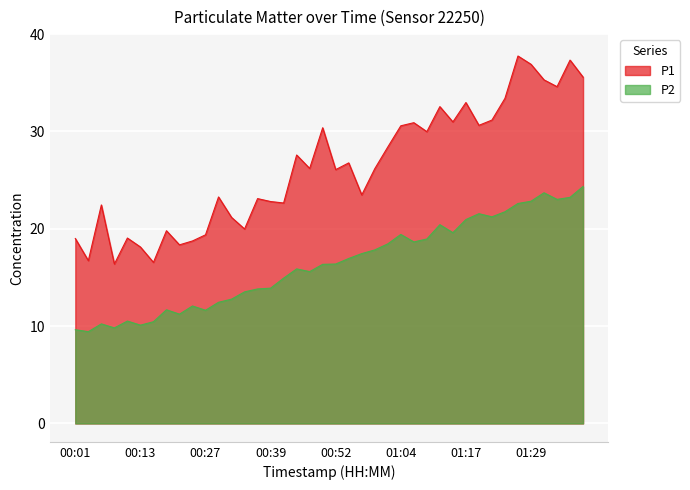

At how many categories does at least one series exceed 12?

40